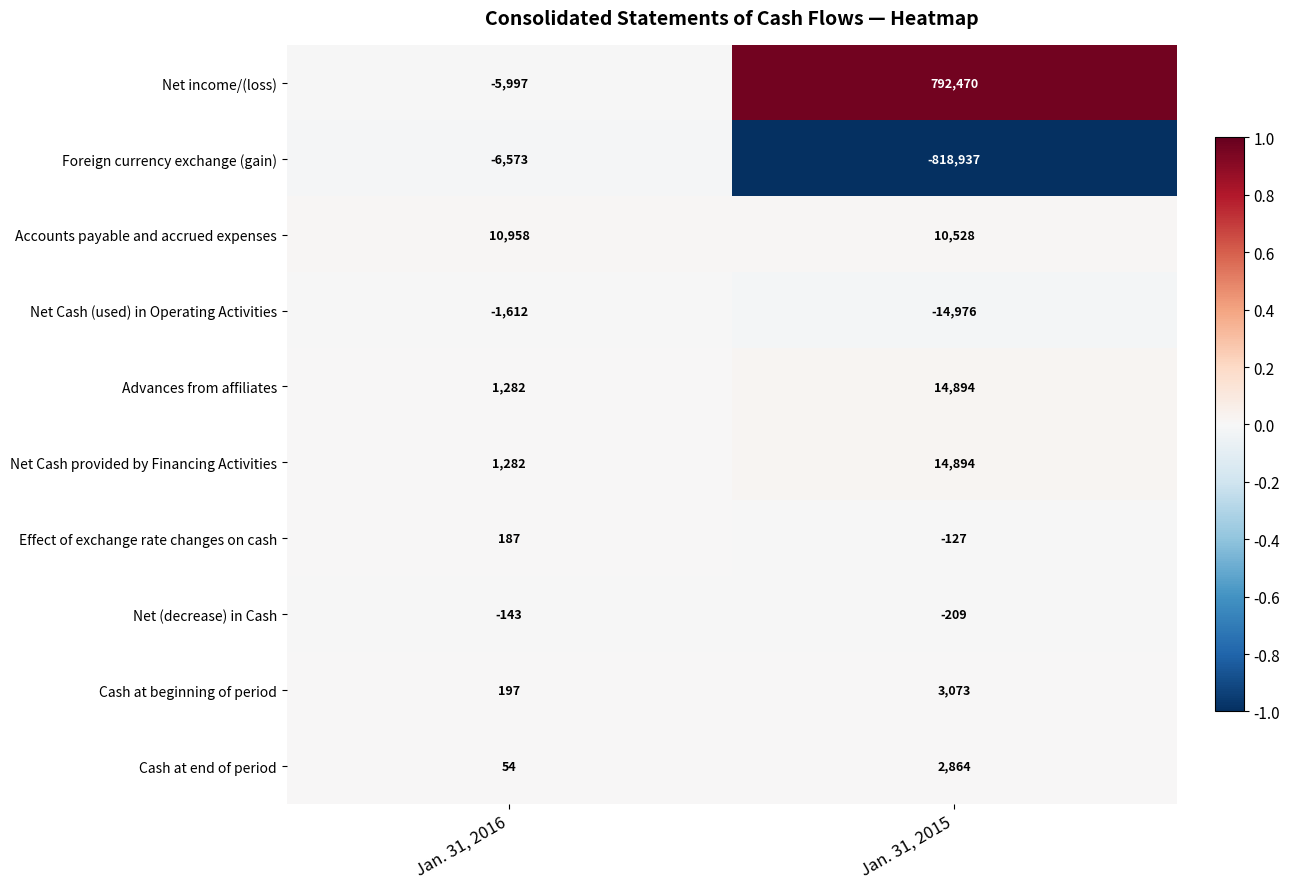

Reading right to left, list all the values displayed in this chart.

Net income/(loss): Jan. 31, 2015=792470	Jan. 31, 2016=-5997
Foreign currency exchange (gain): Jan. 31, 2015=-818937	Jan. 31, 2016=-6573
Accounts payable and accrued expenses: Jan. 31, 2015=10528	Jan. 31, 2016=10958
Net Cash (used) in Operating Activities: Jan. 31, 2015=-14976	Jan. 31, 2016=-1612
Advances from affiliates: Jan. 31, 2015=14894	Jan. 31, 2016=1282
Net Cash provided by Financing Activities: Jan. 31, 2015=14894	Jan. 31, 2016=1282
Effect of exchange rate changes on cash: Jan. 31, 2015=-127	Jan. 31, 2016=187
Net (decrease) in Cash: Jan. 31, 2015=-209	Jan. 31, 2016=-143
Cash at beginning of period: Jan. 31, 2015=3073	Jan. 31, 2016=197
Cash at end of period: Jan. 31, 2015=2864	Jan. 31, 2016=54